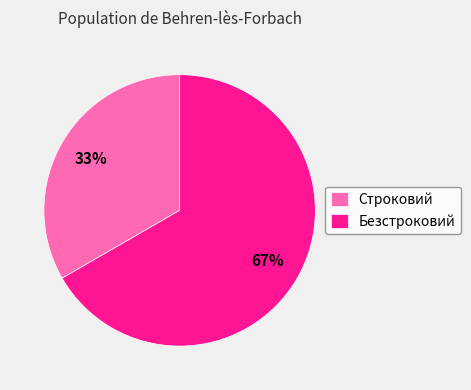

What is the majority slice?

Безстроковий